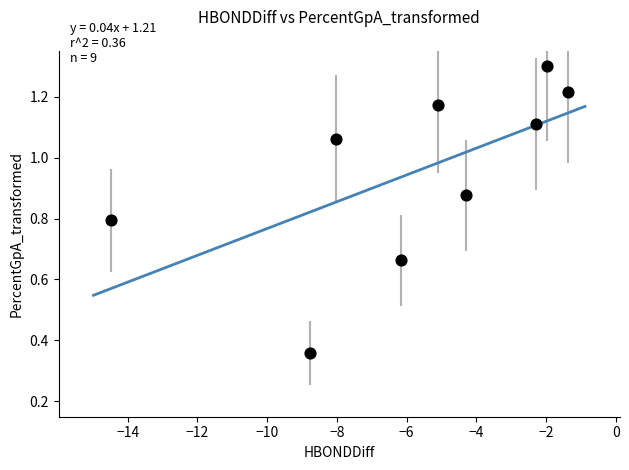

What is the average Y value?

1.0